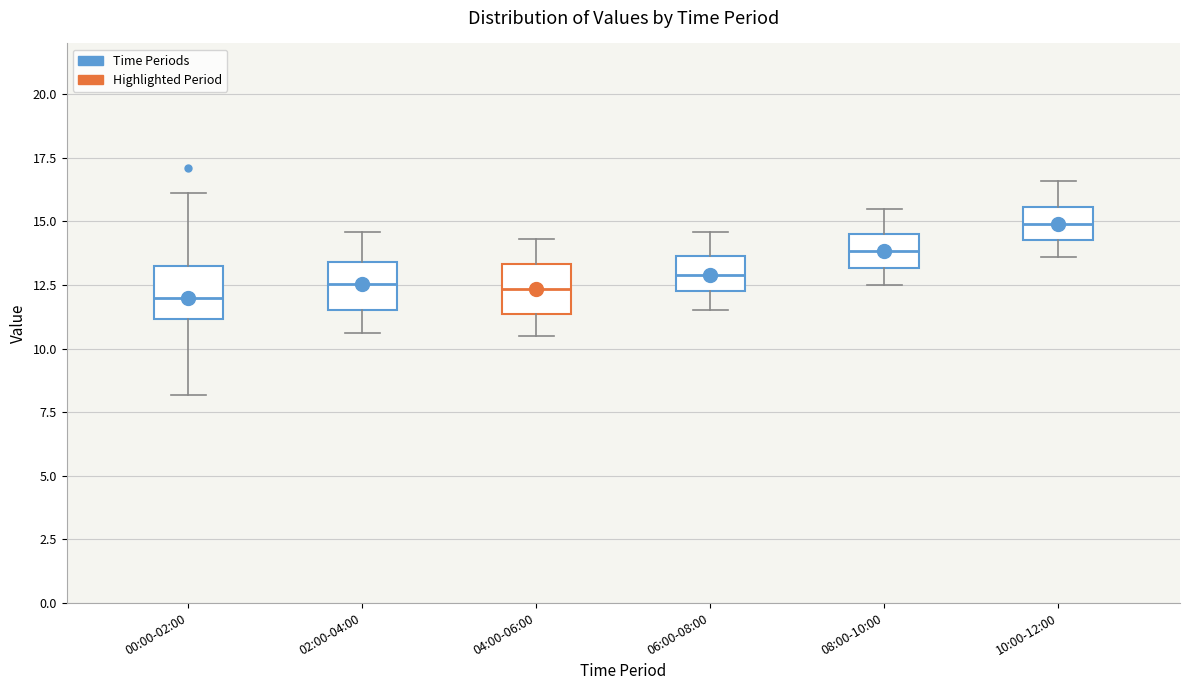

Reading left to right, transcribe this box plot: for each box, give where its median line is, the range the box spans, and where its two whiskers end, as read against the y-axis. The values are not printed on the chart, so give them approximately, as read against the axis.

00:00-02:00: median 12.0, box 11.0 to 13.5, whiskers 8.0 to 16.0
02:00-04:00: median 12.5, box 11.5 to 13.5, whiskers 10.5 to 14.5
04:00-06:00: median 12.5, box 11.5 to 13.5, whiskers 10.5 to 14.5
06:00-08:00: median 13.0, box 12.5 to 13.5, whiskers 11.5 to 14.5
08:00-10:00: median 14.0, box 13.0 to 14.5, whiskers 12.5 to 15.5
10:00-12:00: median 15.0, box 14.5 to 15.5, whiskers 13.5 to 16.5